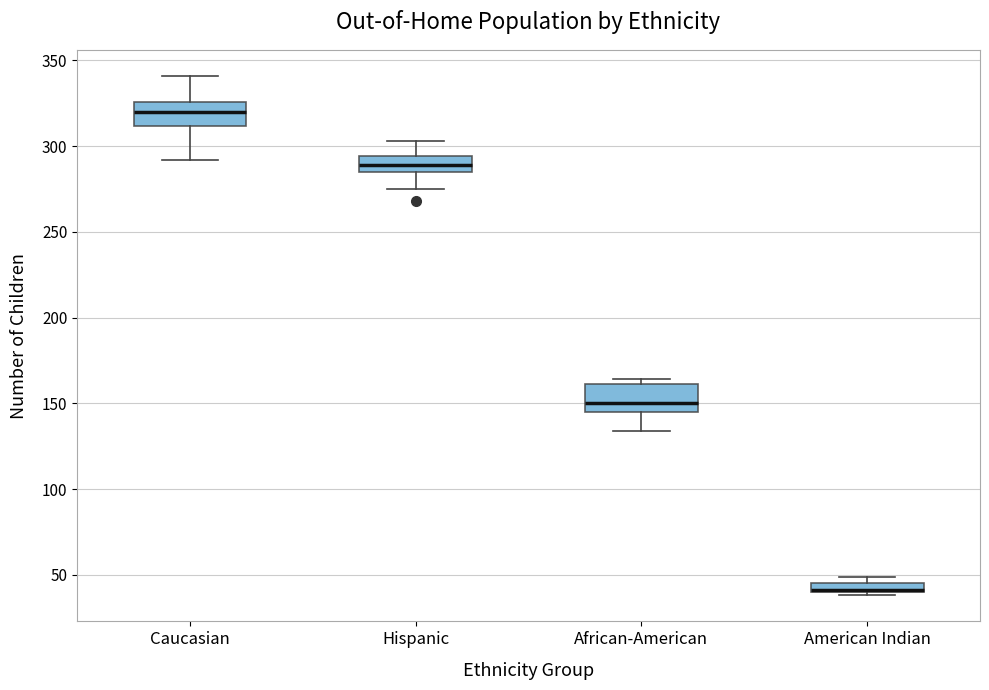

Where does the median line of the box for Caucasian sit on the y-axis? The values are not printed on the chart, so give them approximately, as read against the axis.

320